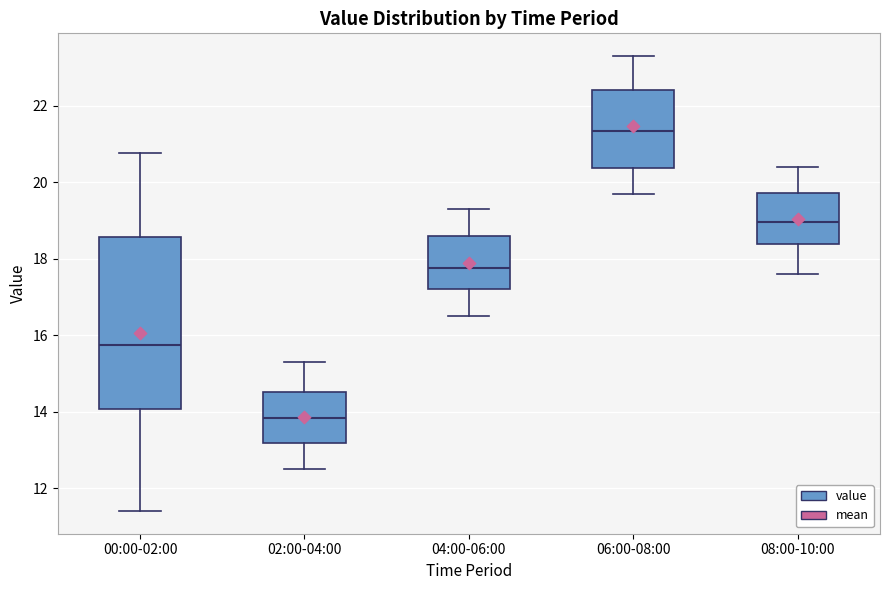

Where is the lower edge of the box for 04:00-06:00 on the y-axis? The values are not printed on the chart, so give them approximately, as read against the axis.

17.2